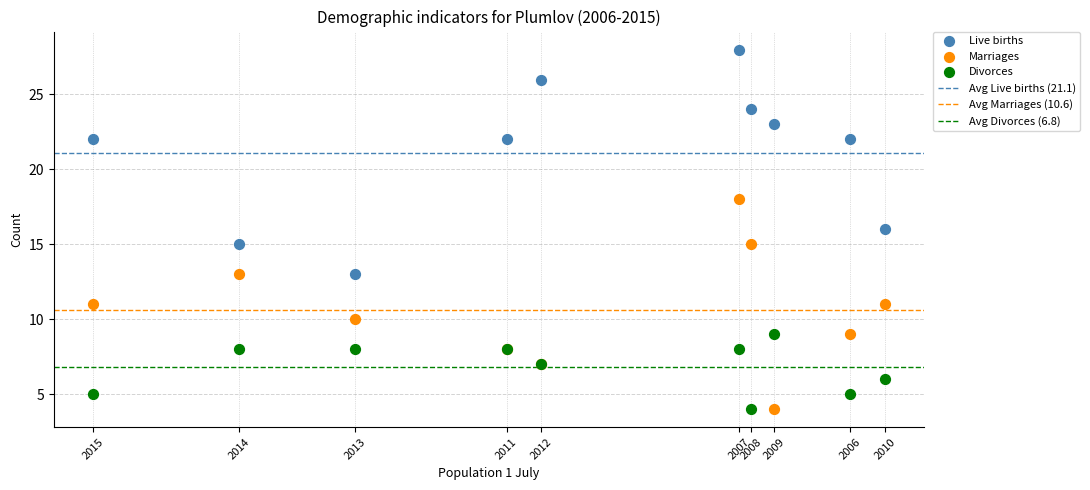

What is the X range (max minus min) for the scatter plot?

136